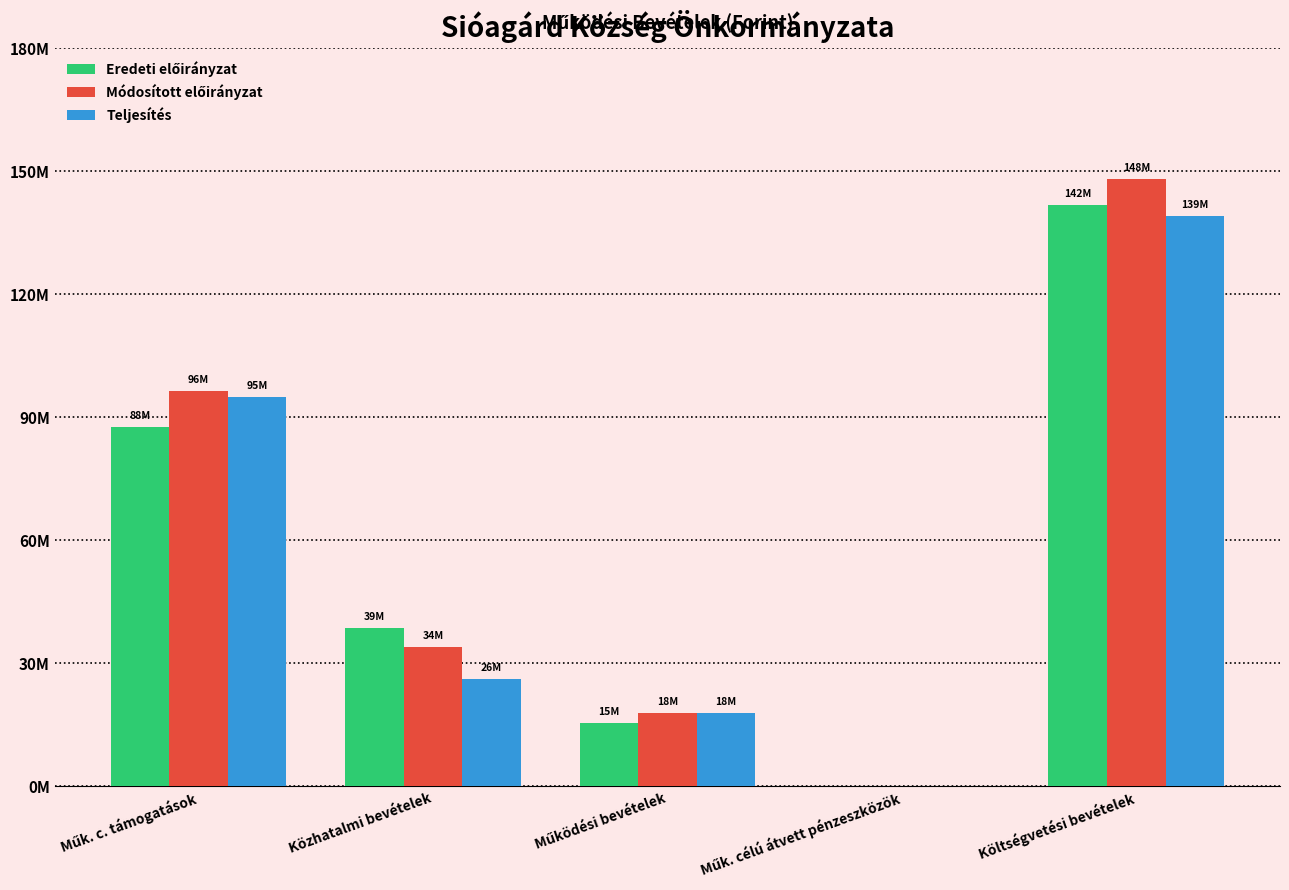

What is the spread (max minus min) of values at Működési bevételek?

2380923